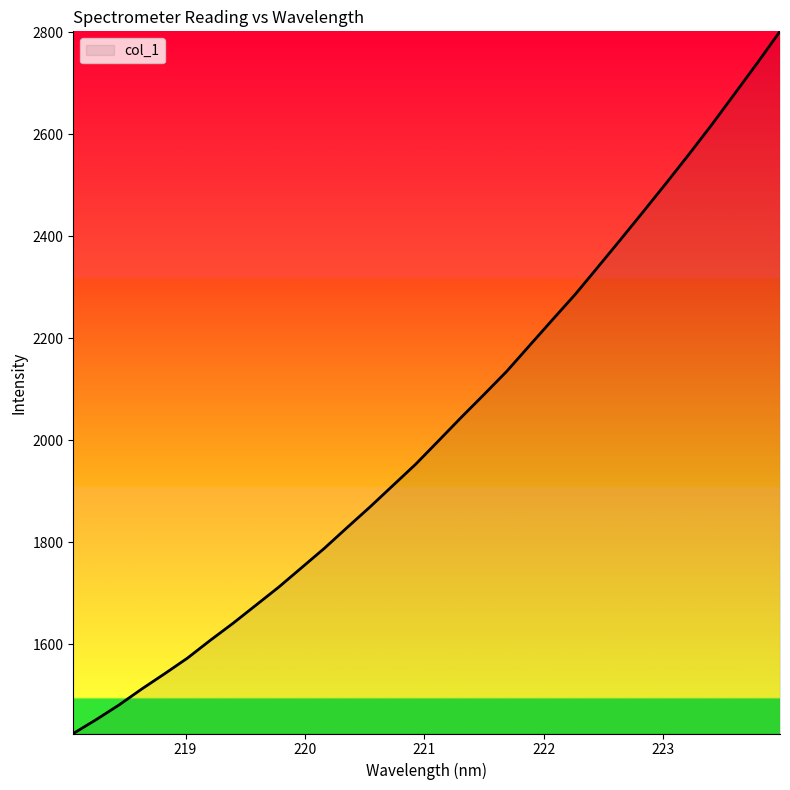

What is the difference between the maximum and minimum values?

1375.9